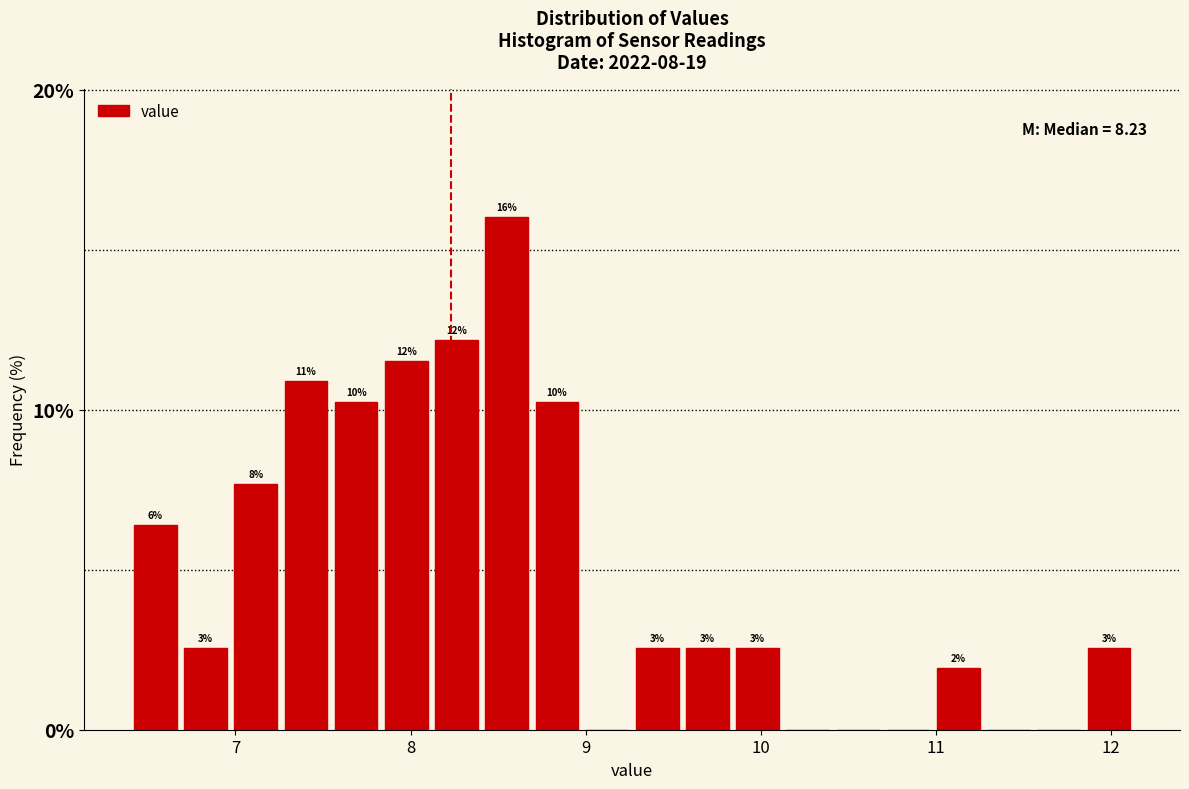

Around what value on the x-axis is the tallest bar? Give the approximate position of its centre, as read against the axis.

8.5